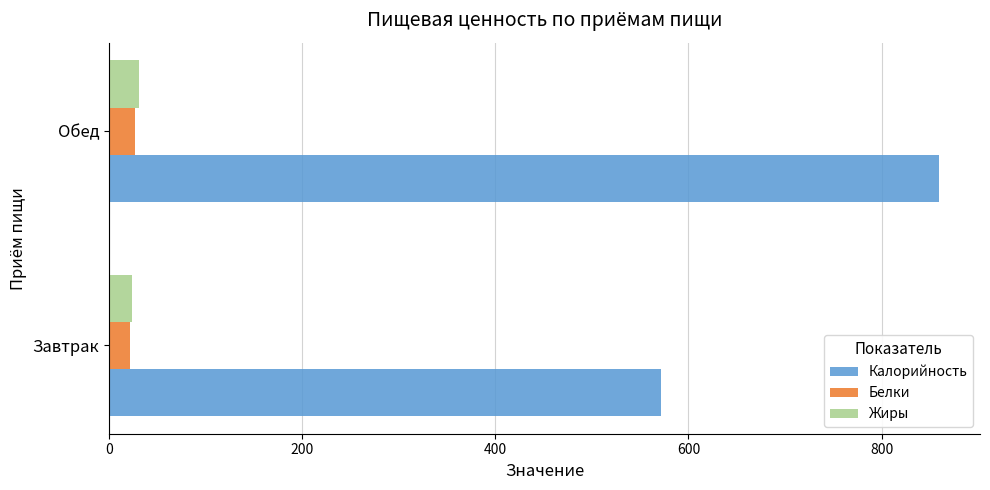

Which series has the largest total across all categories?

Калорийность